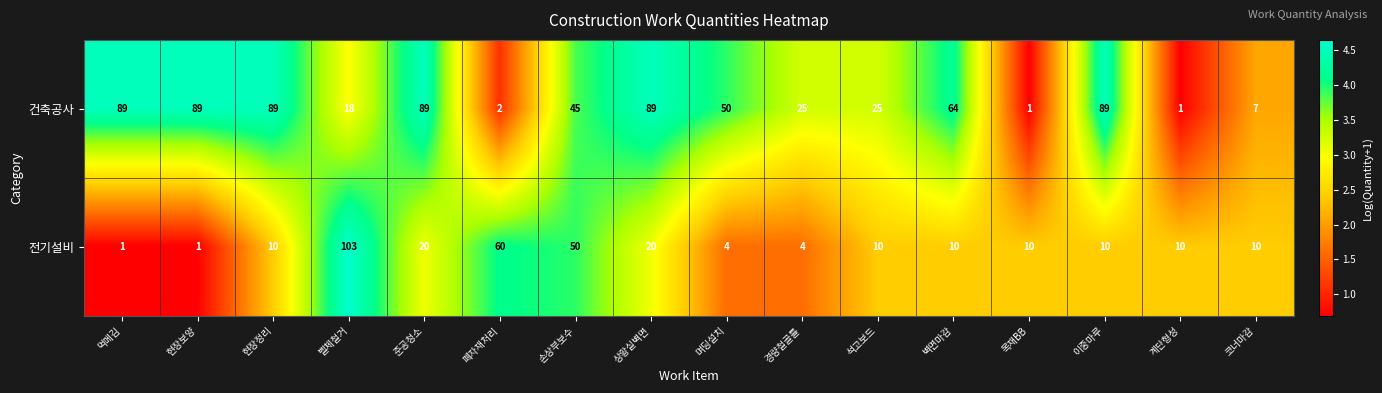

What is the difference between the highest and lowest values at 경량철골틀?

21